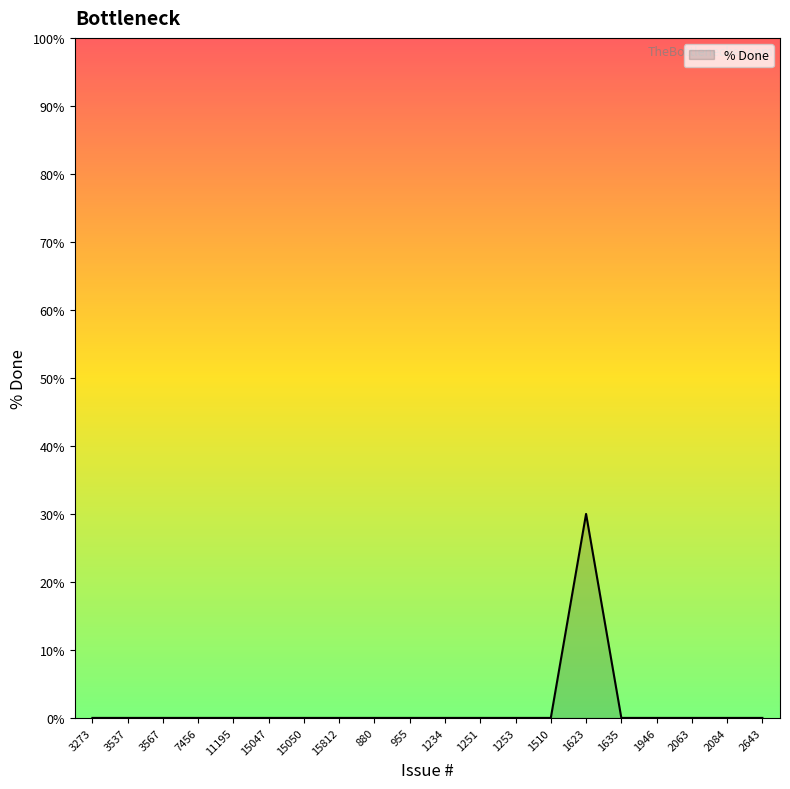

The value at 880 is 12. True or false?

False